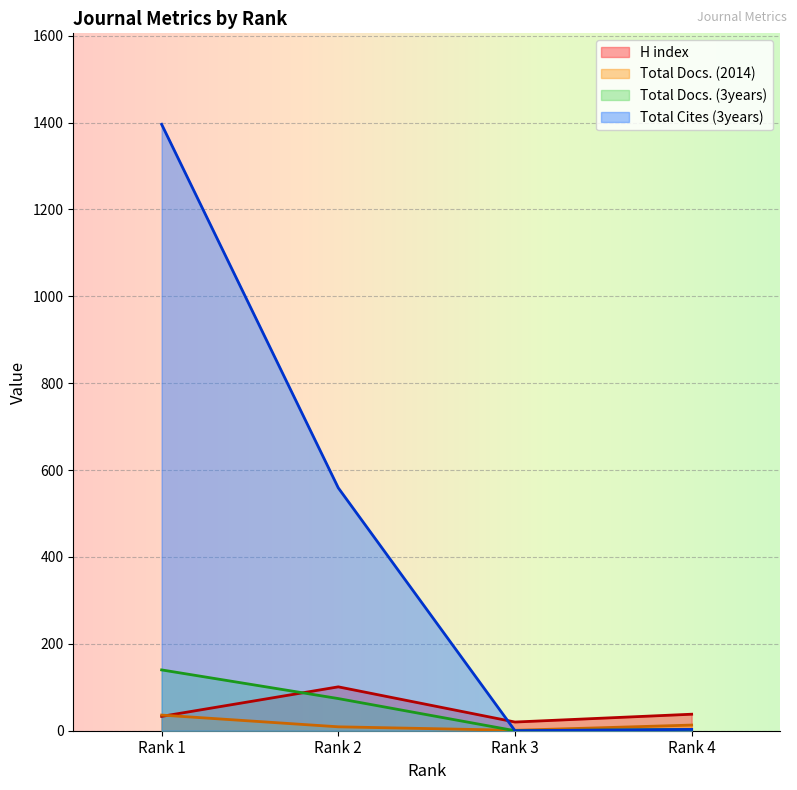

At how many categories does at least one series exceed 125?

2